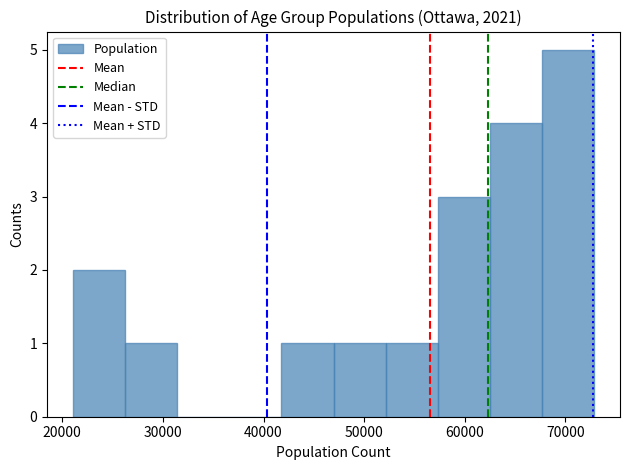

How tall is the bar that spans 62000 to 68000 on the x-axis? Neither the bar edges nor the heights are printed on the chart, so give them approximately, as read against the axes.

4